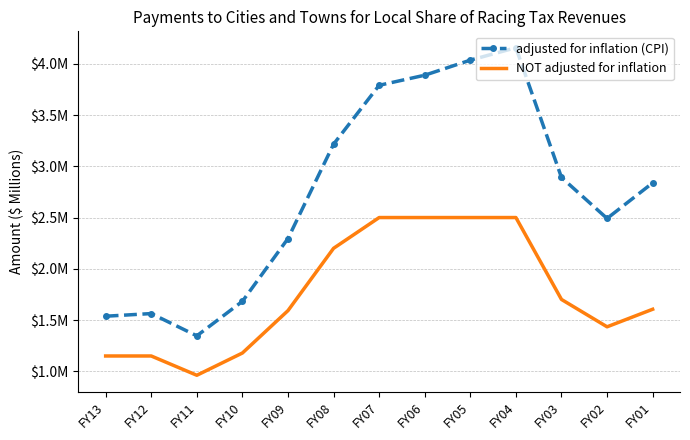

What is the value of the adjusted for inflation (CPI) point at the 4th from the left?

1.7